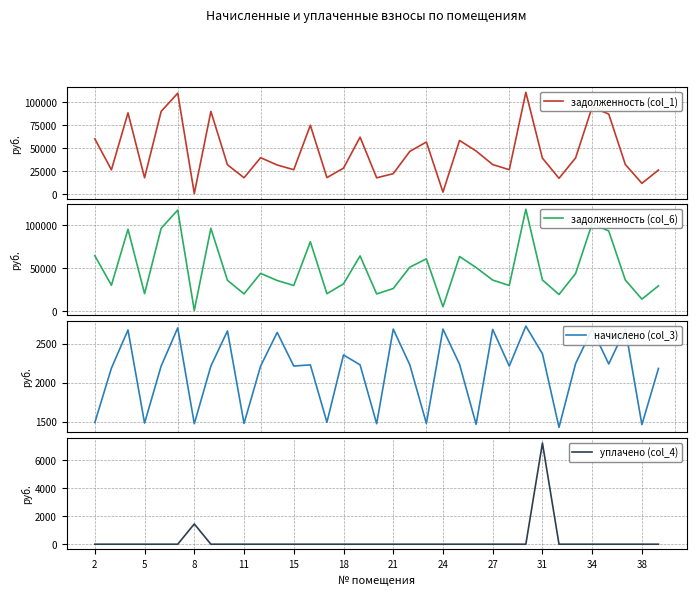

After their last crossing, which series has the higher values: уплачено (col_4) or начислено (col_3)?

начислено (col_3)